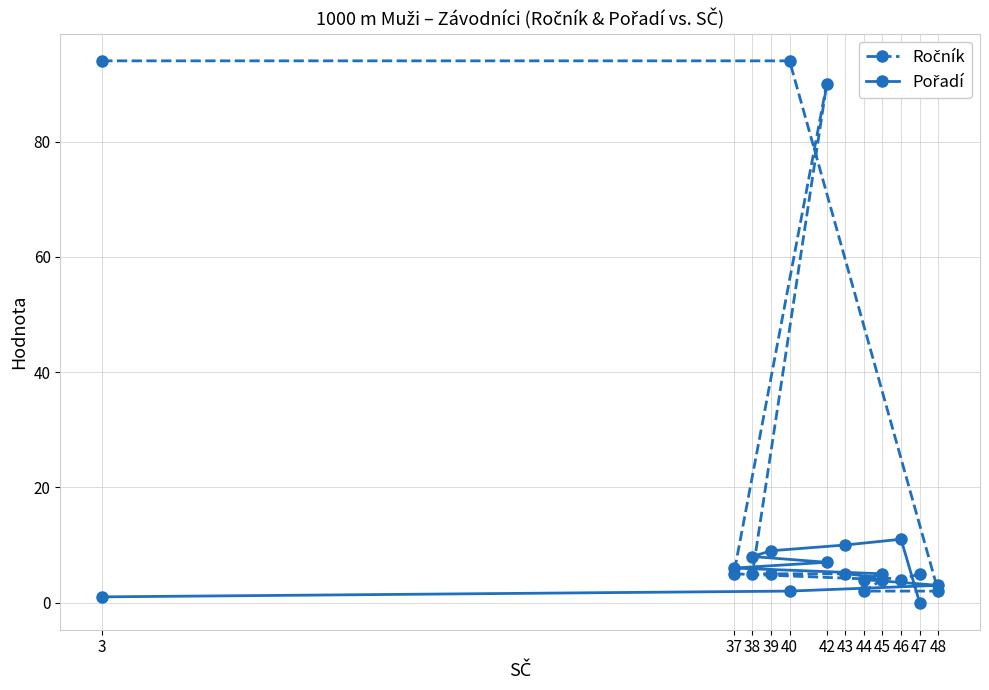

Between 40 and 37, which series saw the biggest shift?

Ročník